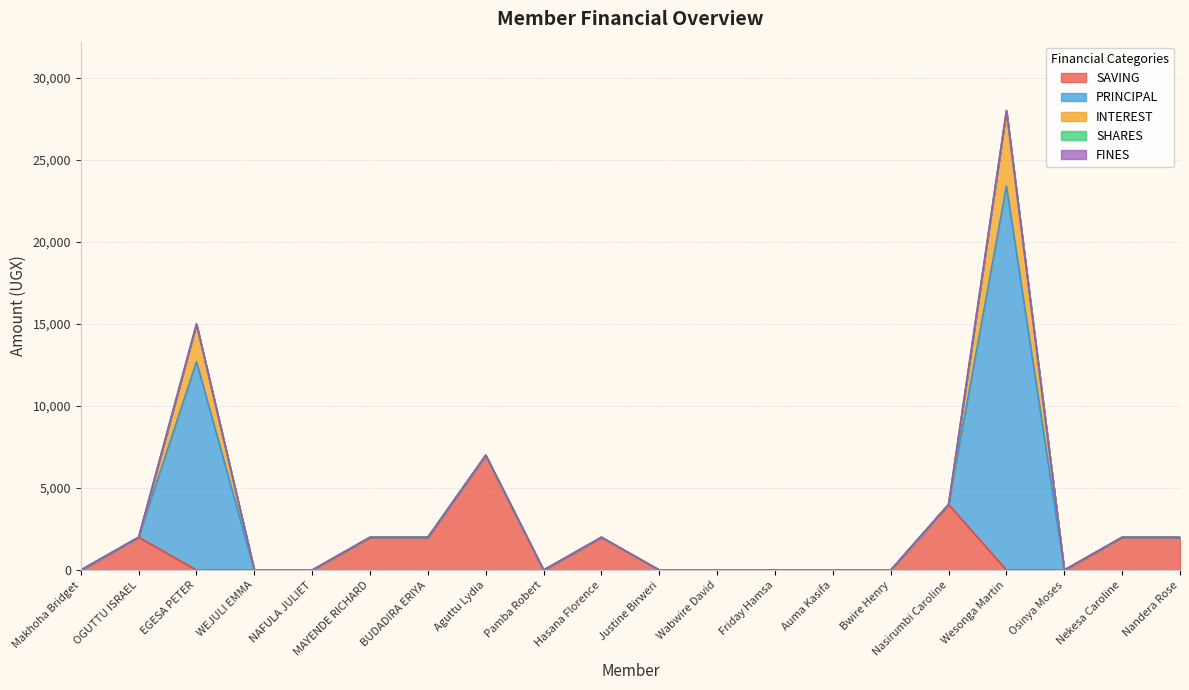

List the labels in order of SAVING value, largest first.

Aguttu Lydia, Nasirumbi Caroline, OGUTTU ISRAEL, MAYENDE RICHARD, BUDADIRA ERIYA, Hasana Florence, Nekesa Caroline, Nandera Rose, Makhoha Bridget, EGESA PETER, WEJULI EMMA, NAFULA JULIET, Pamba Robert, Justine Birweri, Wabwire David, Friday Hamsa, Auma Kasifa, Bwire Henry, Wesonga Martin, Osinya Moses